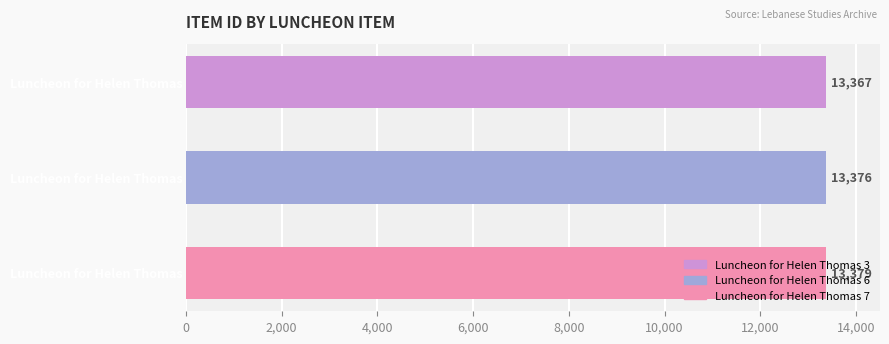

Which category has the highest value across all series?

Luncheon for Helen Thomas 7